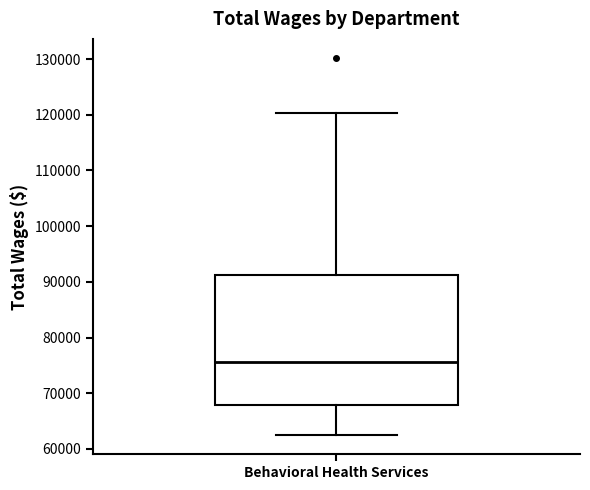

Read this box plot against the y-axis: the position of the median line, the range covered by the box, and the ends of both whiskers. The values are not printed on the chart, so give them approximately, as read against the axis.

median 76000, box 68000 to 91000, whiskers 62000 to 120000